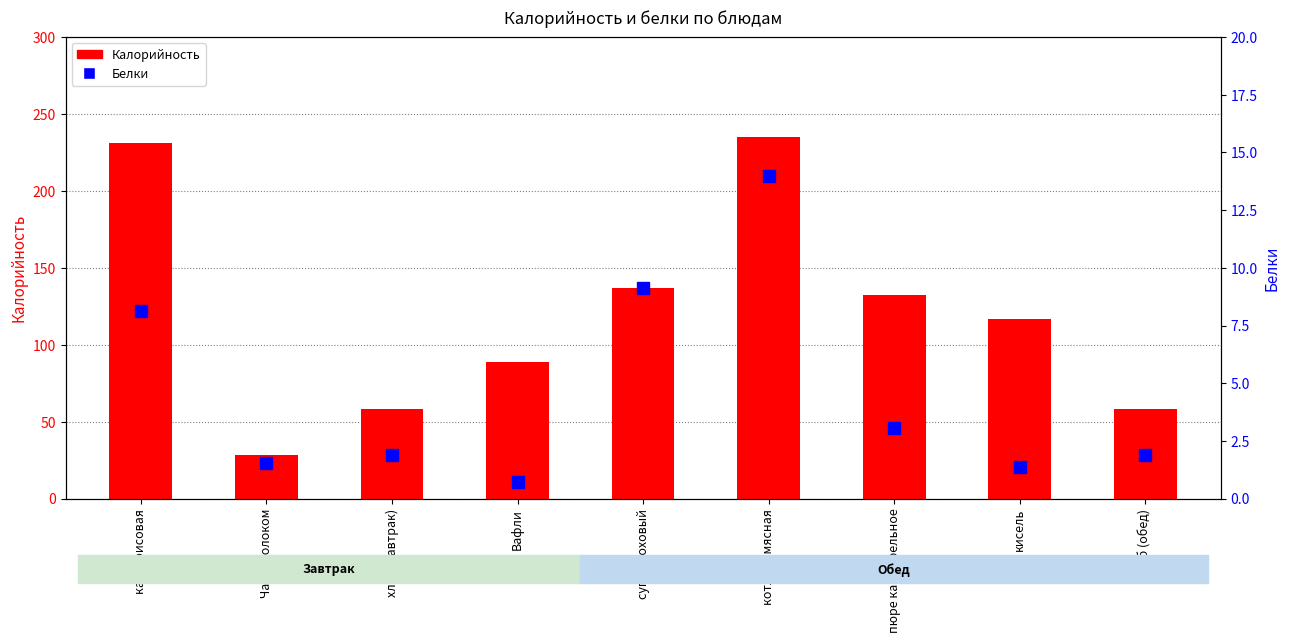

What is the sum of the Калорийность values at хлеб (обед) and кисель?

175.1